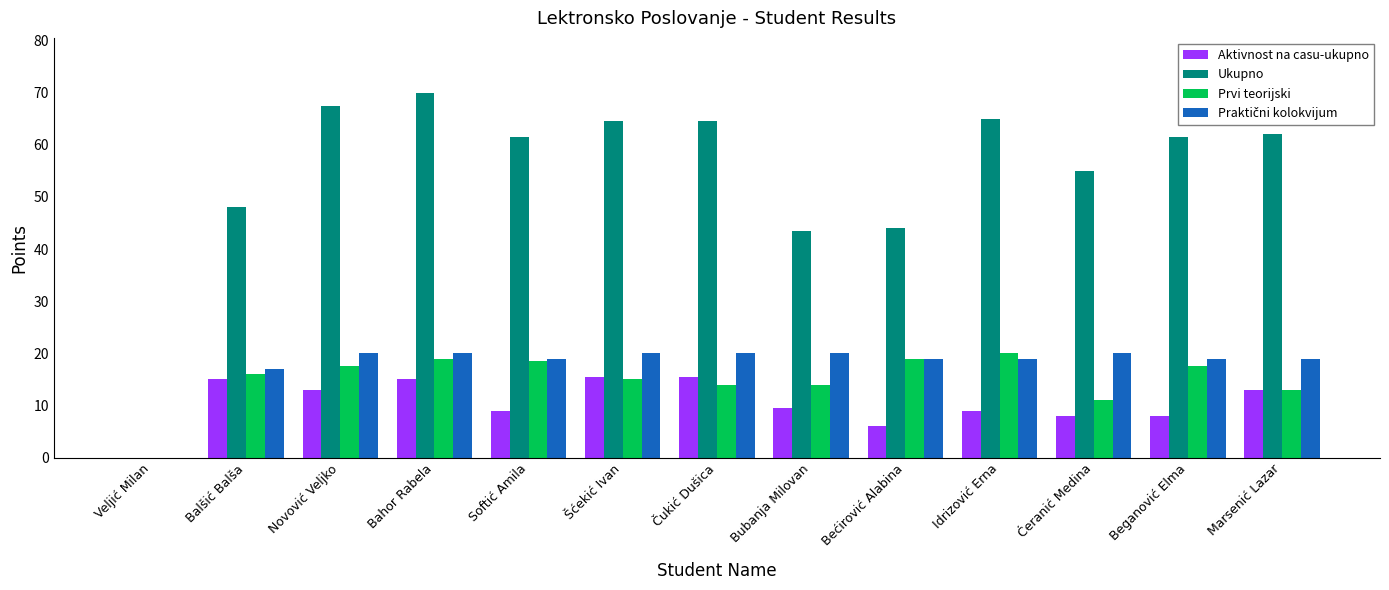

Read the Aktivnost na casu-ukupno value at Čukić Dušica.

15.5